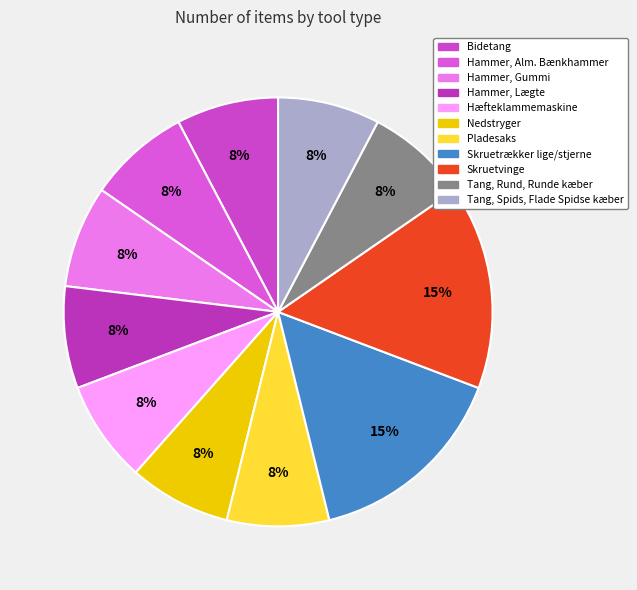

To the nearest percent, what portion does Skruetvinge represent?

15%